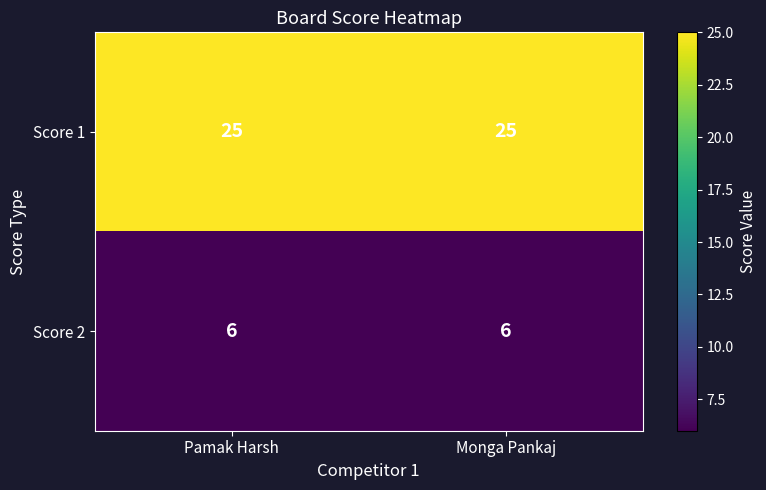

Which series has the largest total across all categories?

Score 1